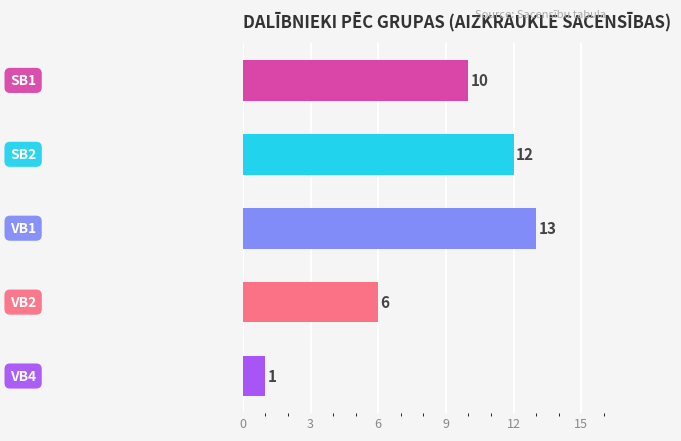

Count the number of data series in this chart.

1